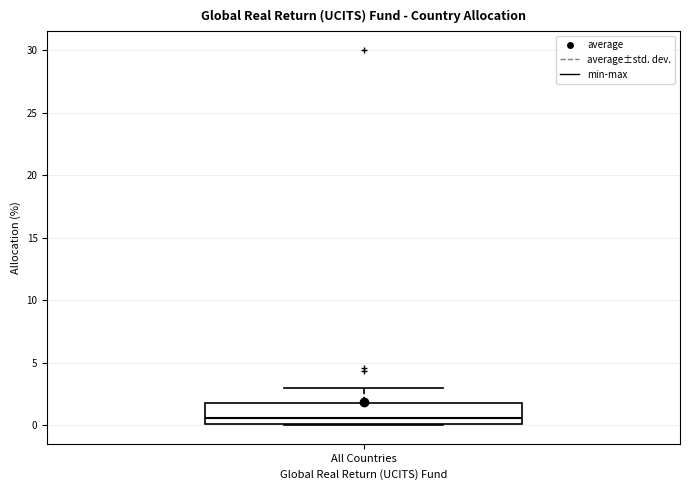

Read this box plot against the y-axis: the position of the median line, the range covered by the box, and the ends of both whiskers. The values are not printed on the chart, so give them approximately, as read against the axis.

median 0.5, box 0.0 to 2.0, whiskers 0.0 to 3.0